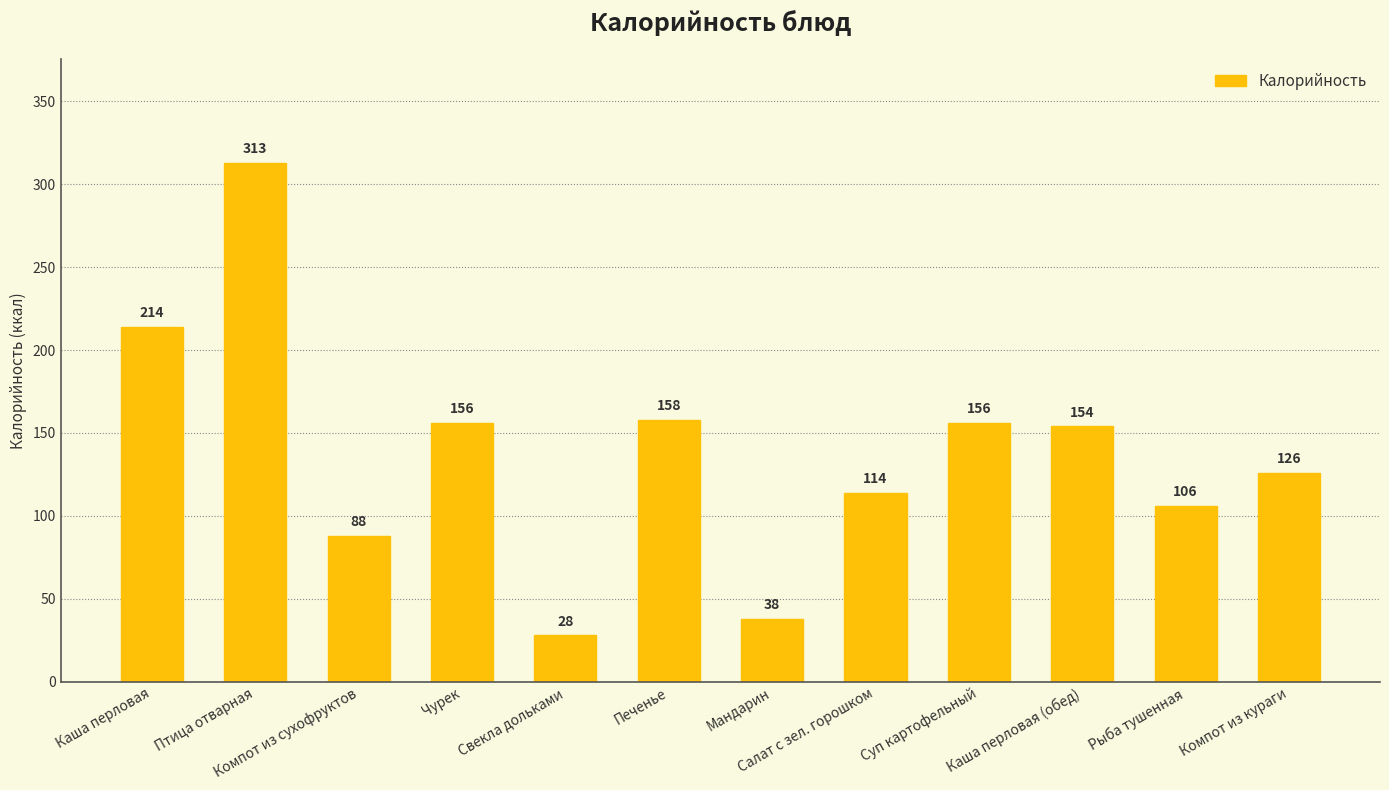

Read the value at Суп картофельный, to the nearest 10.

160